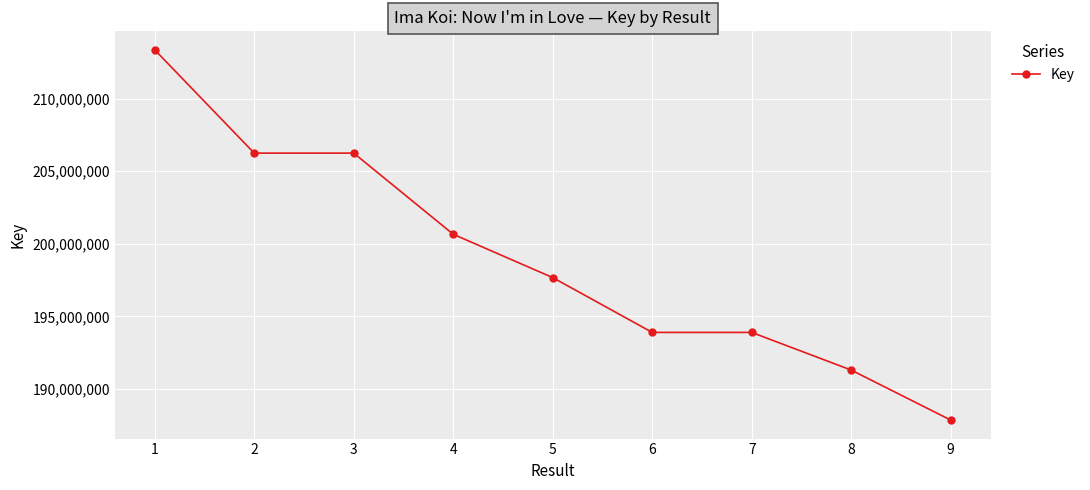

Which category has the lowest value across all series?

9